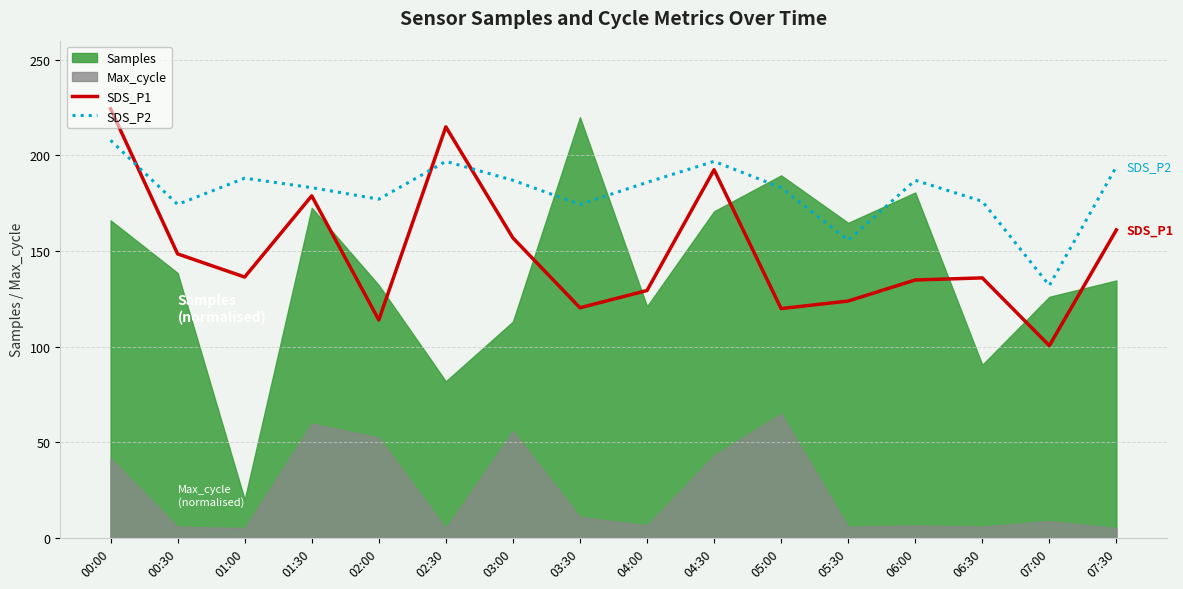

Which category has the highest value in the SDS_P2 series?

00:00